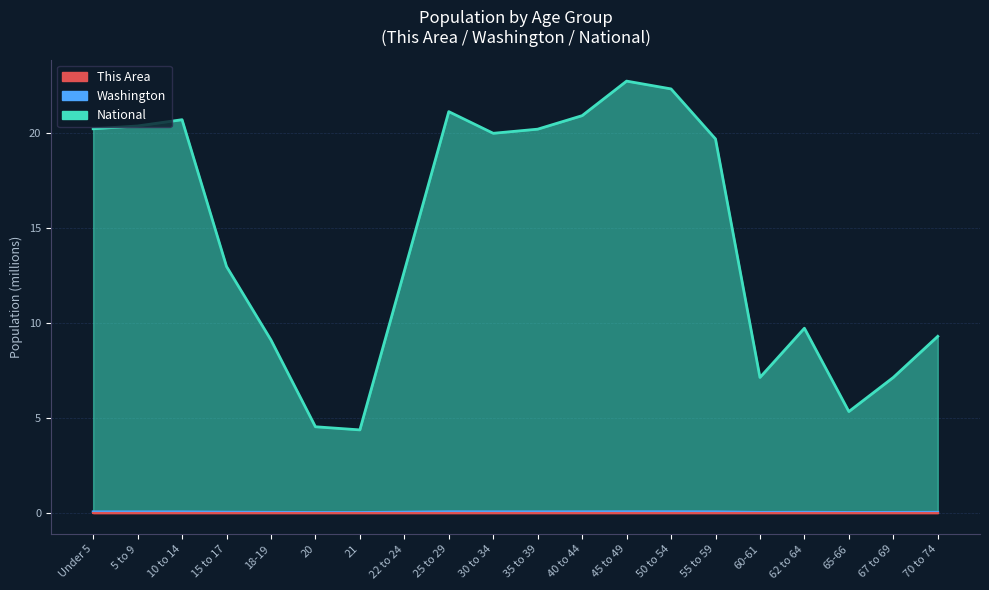

Rank the categories by Washington value from highest to lowest.

50 to 54, 45 to 49, 25 to 29, 40 to 44, 30 to 34, 55 to 59, 35 to 39, Under 5, 10 to 14, 5 to 9, 22 to 24, 15 to 17, 62 to 64, 18-19, 70 to 74, 60-61, 67 to 69, 65-66, 20, 21